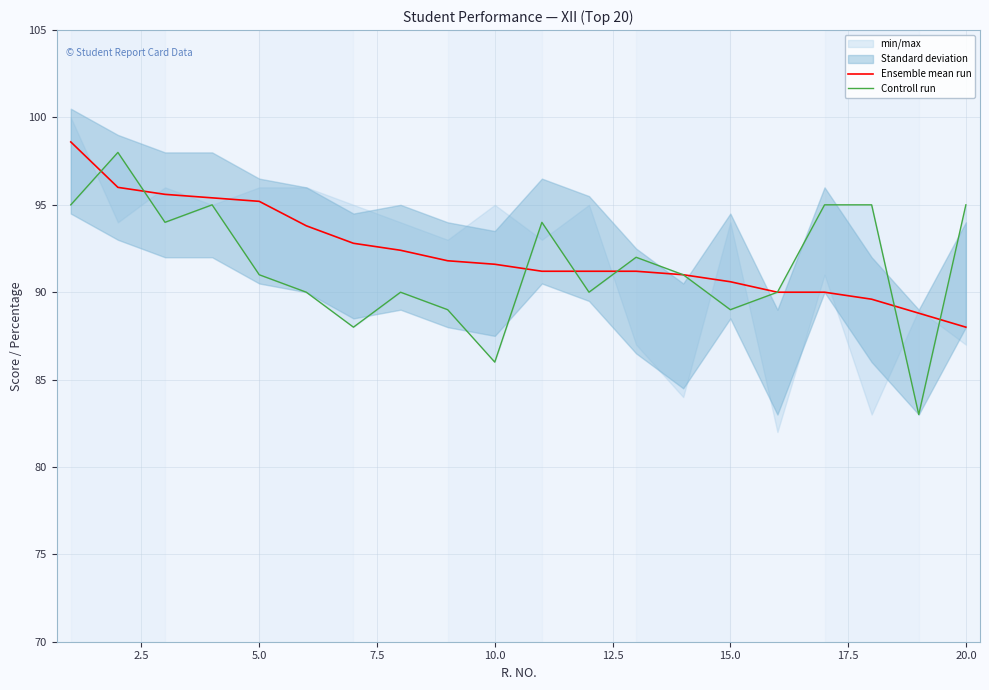

What is the minimum value for Ensemble mean run?

88.0